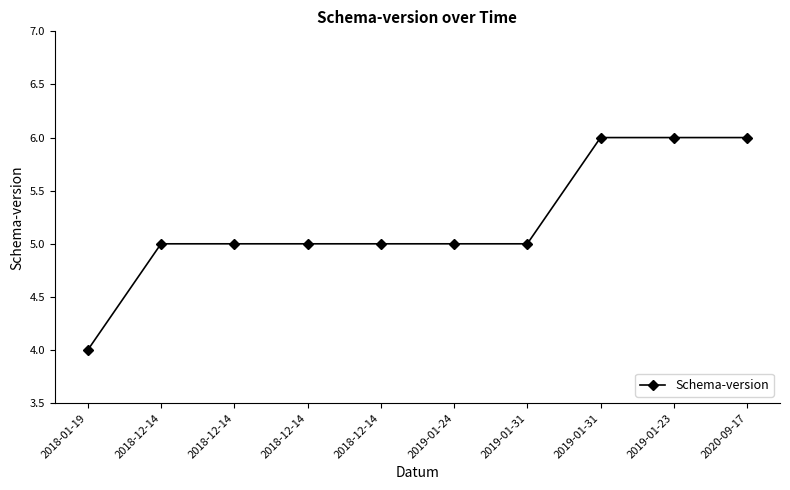

What is the sum of all values?

52